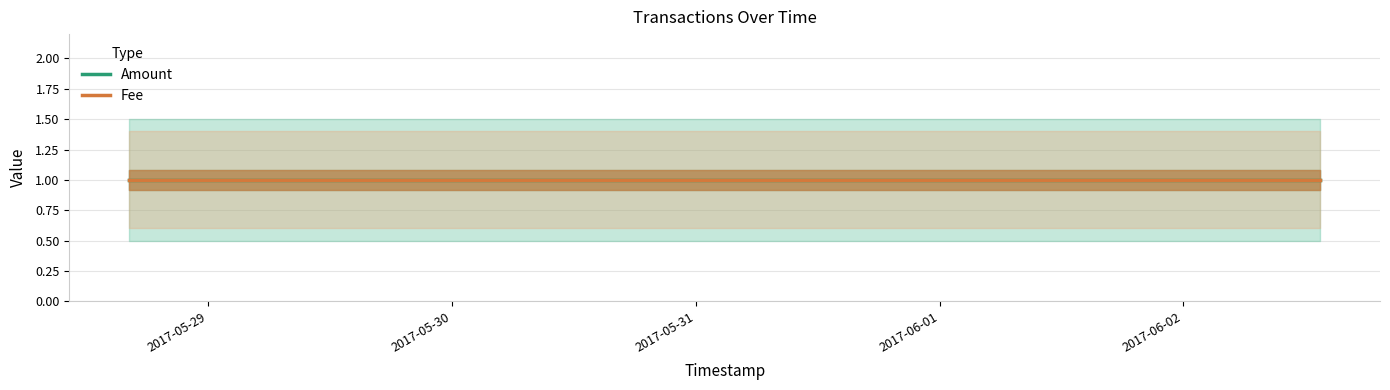

Is this an area chart (filled region under the line)?

No